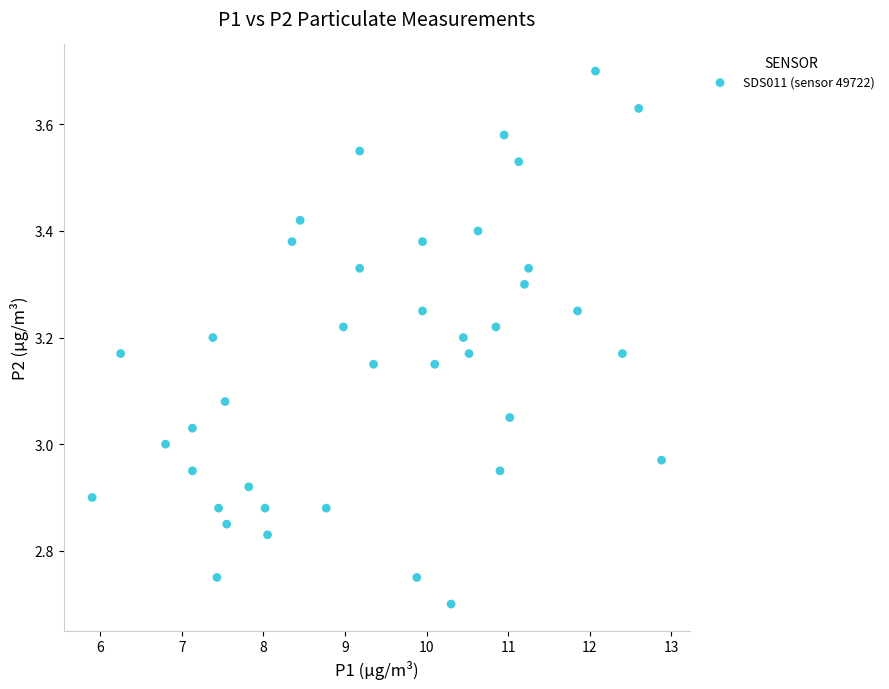

What is the range of X values (max minus min)?

7.0